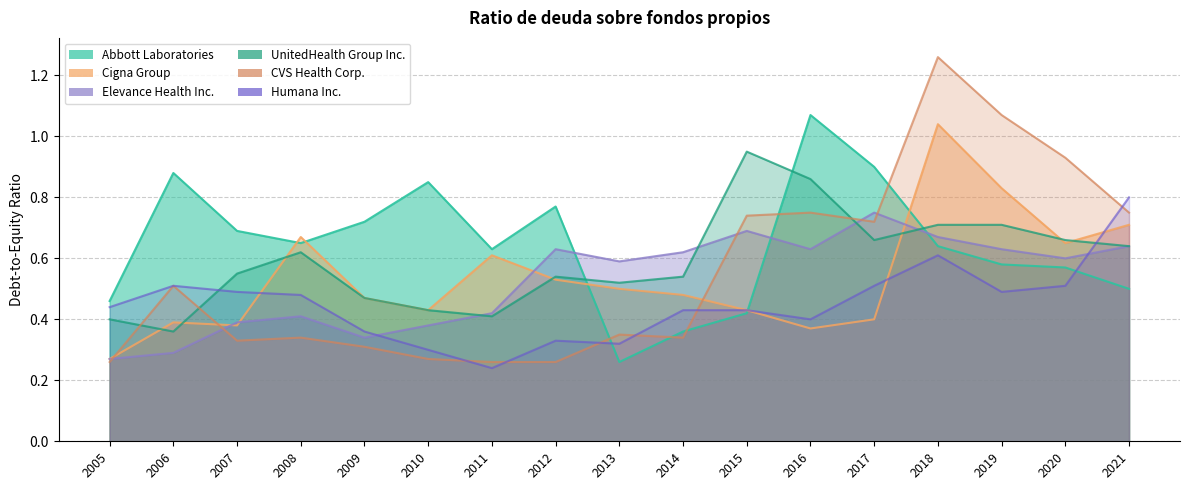

How many intersections are there between Abbott Laboratories and Elevance Health Inc.?

3